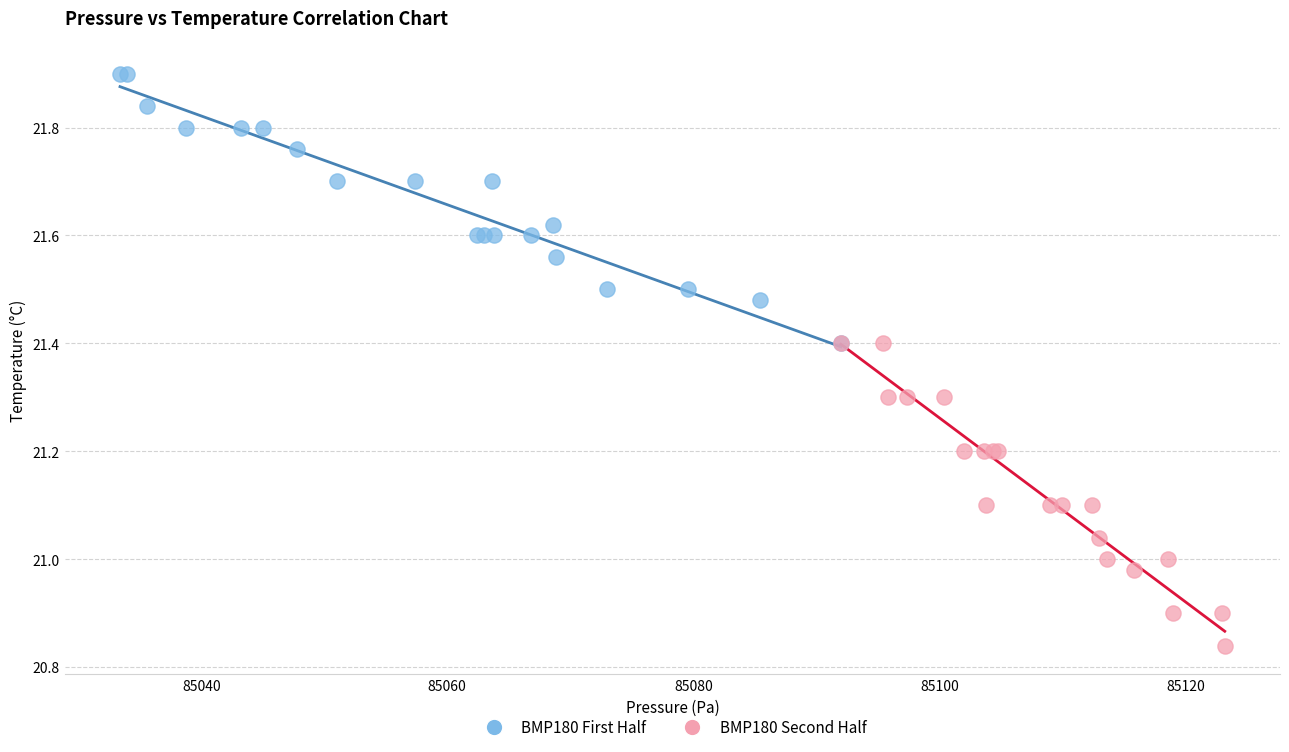

Which series has the widest spread of Y values?

BMP180 Second Half